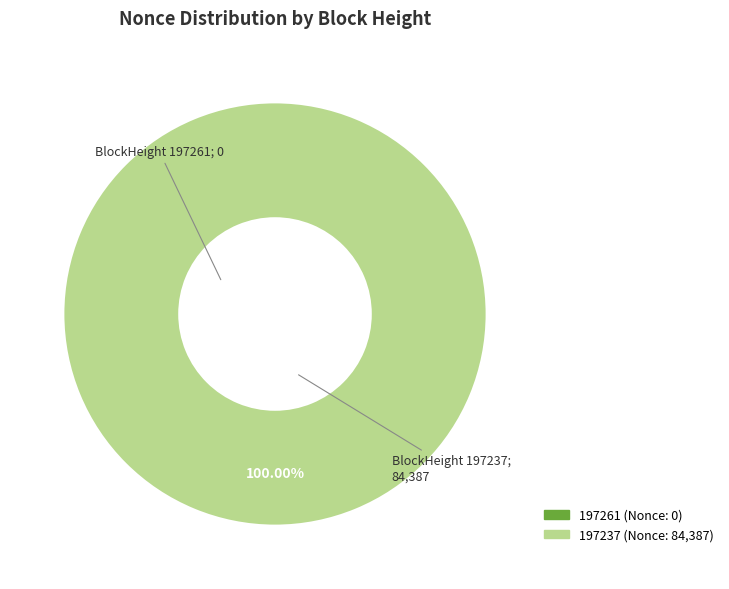

Which category has the smallest portion of the pie?

197261